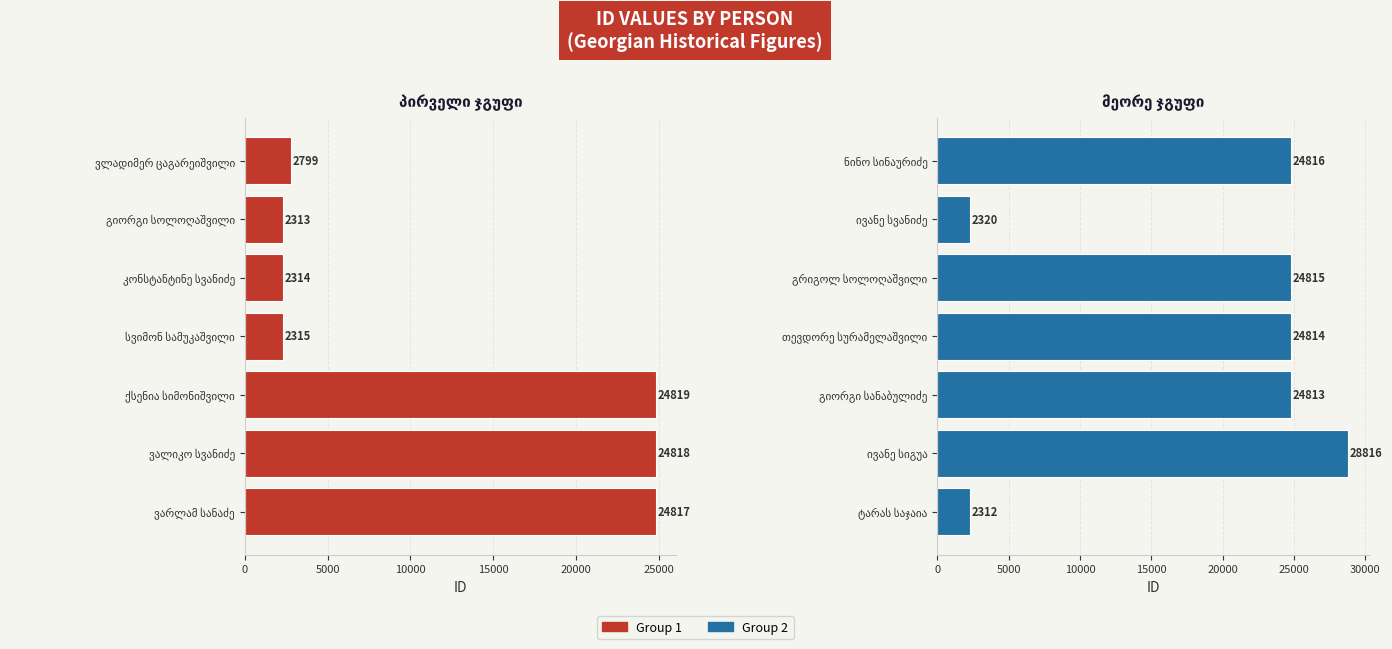

Between 25000 and 30000, which series saw the biggest shift?

Group 2